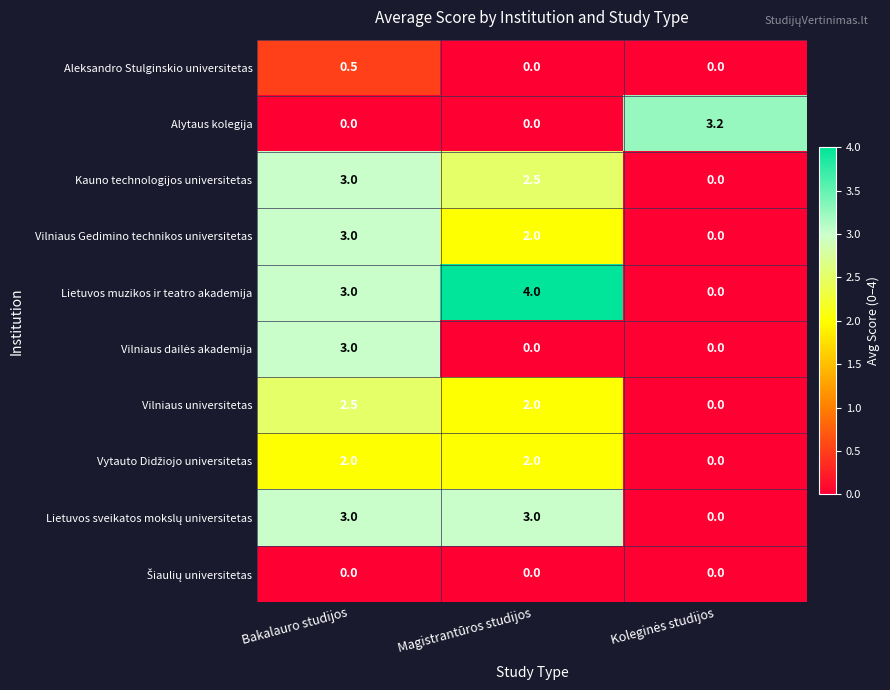

What is the sum of all Lietuvos muzikos ir teatro akademija values?

7.0